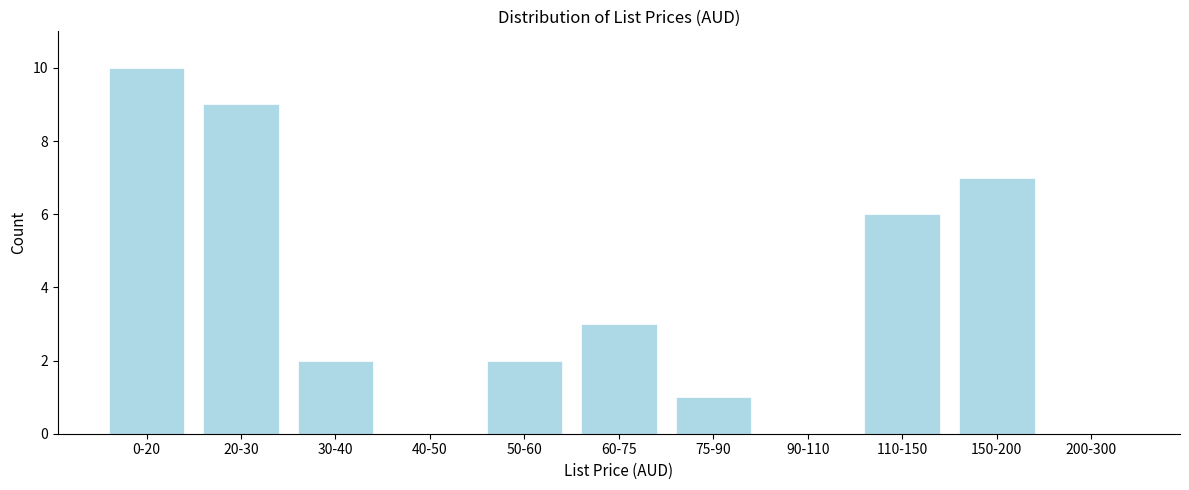

Reading left to right, transcribe all the data shown in this chart.

0-20=10	20-30=9	30-40=2	40-50=0	50-60=2	60-75=3	75-90=1	90-110=0	110-150=6	150-200=7	200-300=0